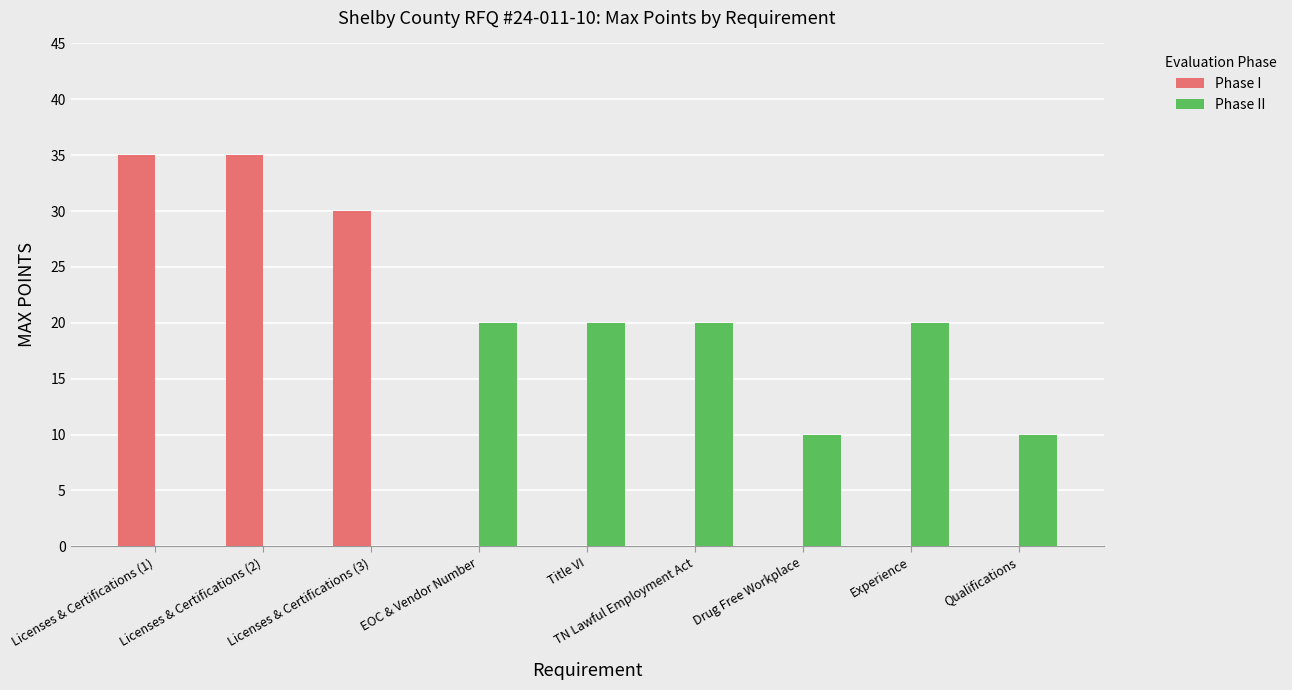

Reading left to right, what are all the values shown in this chart?

Phase I: Licenses & Certifications (1)=35	Licenses & Certifications (2)=35	Licenses & Certifications (3)=30	EOC & Vendor Number=0	Title VI=0	TN Lawful Employment Act=0	Drug Free Workplace=0	Experience=0	Qualifications=0
Phase II: Licenses & Certifications (1)=0	Licenses & Certifications (2)=0	Licenses & Certifications (3)=0	EOC & Vendor Number=20	Title VI=20	TN Lawful Employment Act=20	Drug Free Workplace=10	Experience=20	Qualifications=10